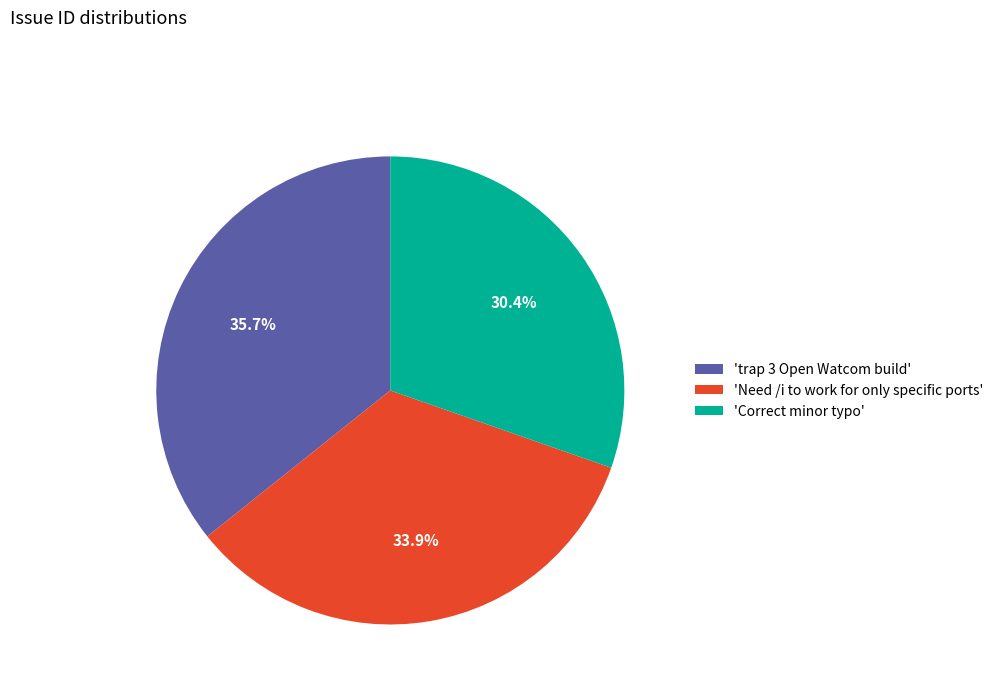

Rank the categories by value from lowest to highest.

'Correct minor typo', 'Need /i to work for only specific ports', 'trap 3 Open Watcom build'